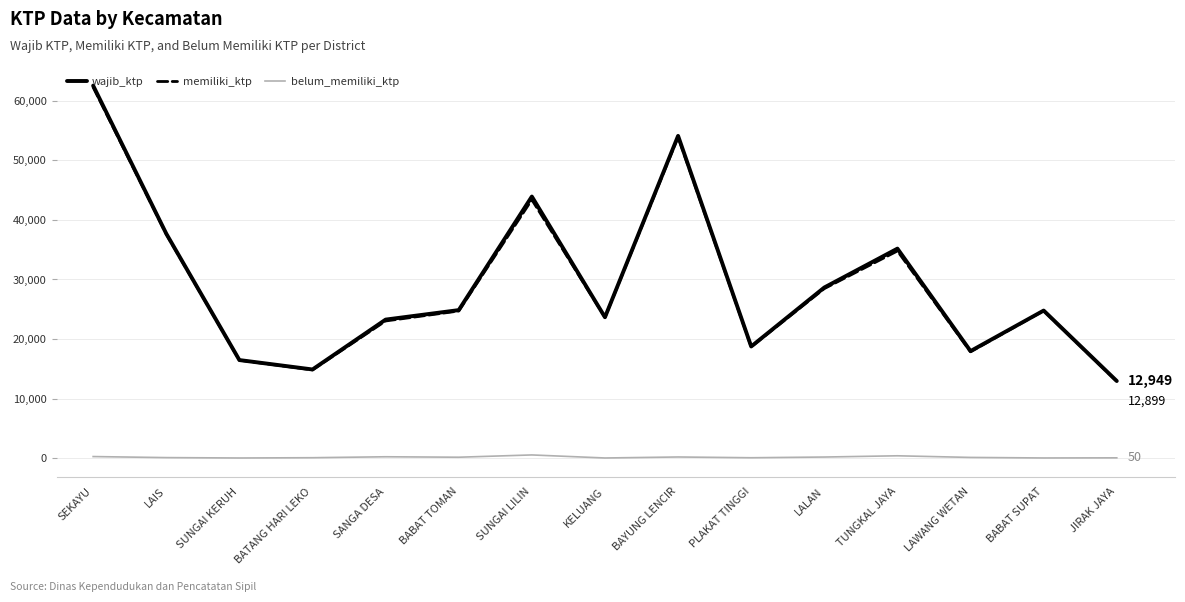

True or false: wajib_ktp and memiliki_ktp intersect in this chart.

False